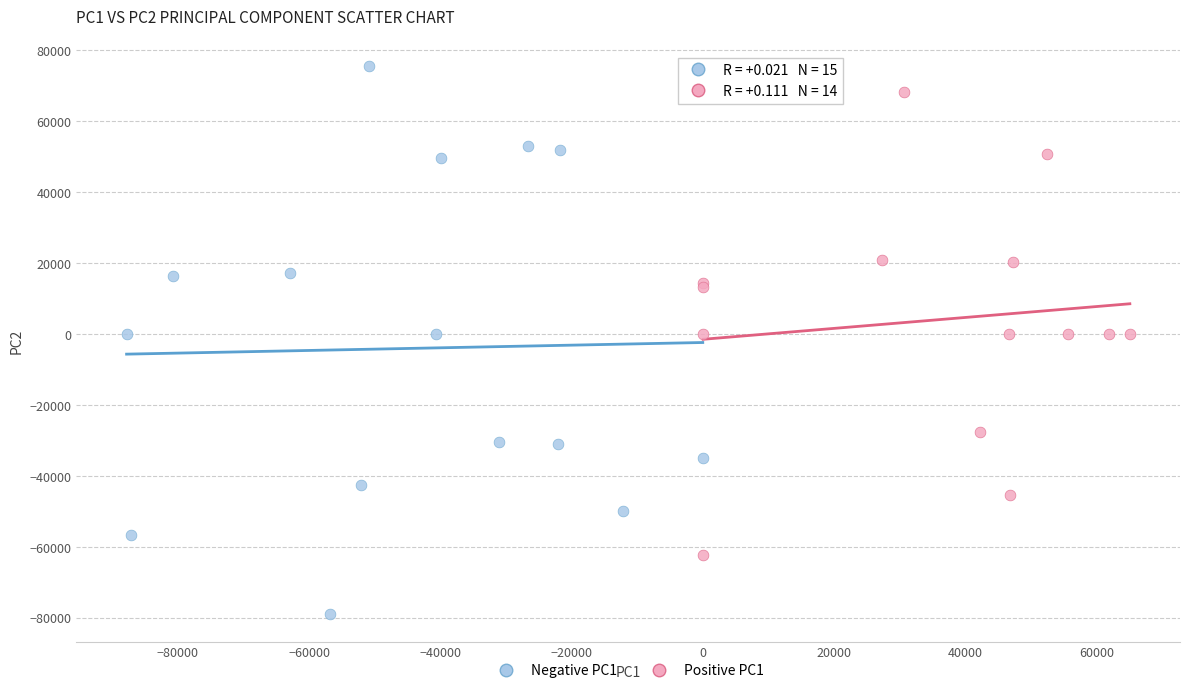

Which series has the largest Y range (max minus min)?

Negative PC1